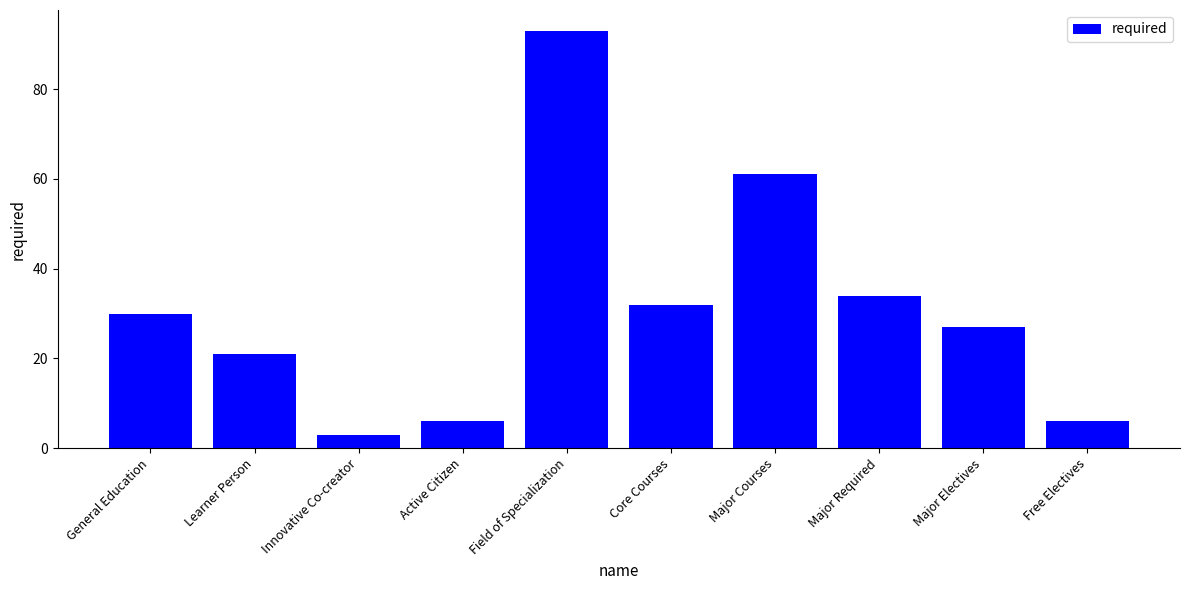

What is the label of the 10th bar from the right?

General Education